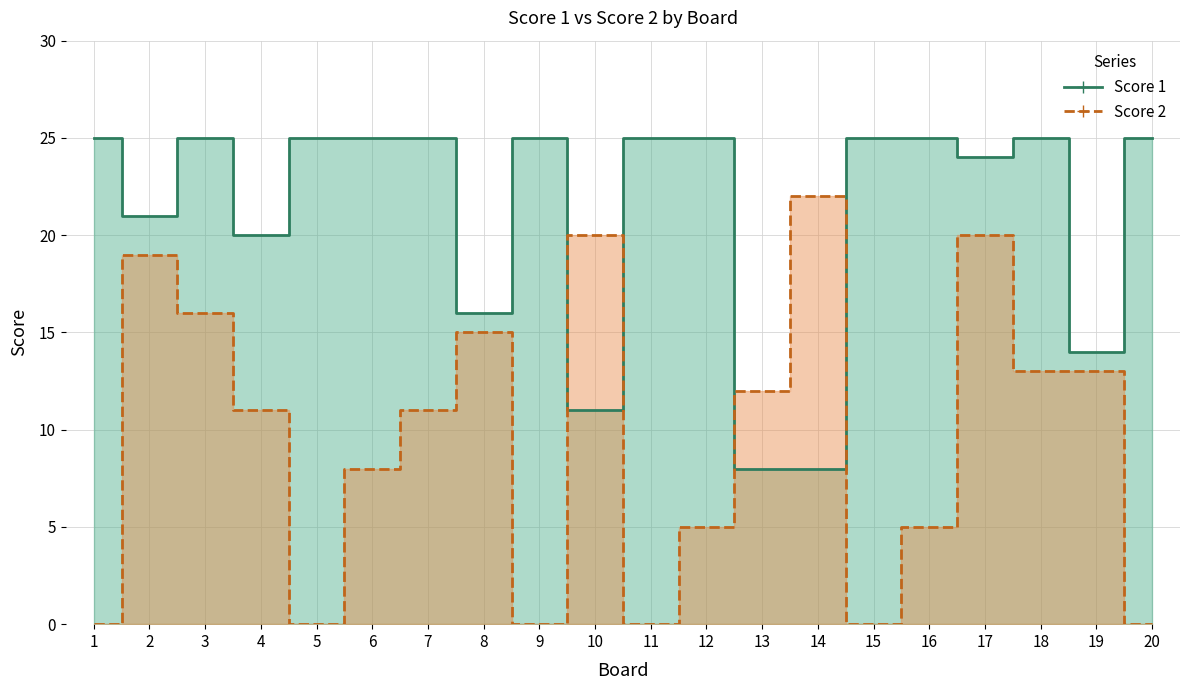

List the series in order of their overall mean, highest first.

Score 1, Score 2